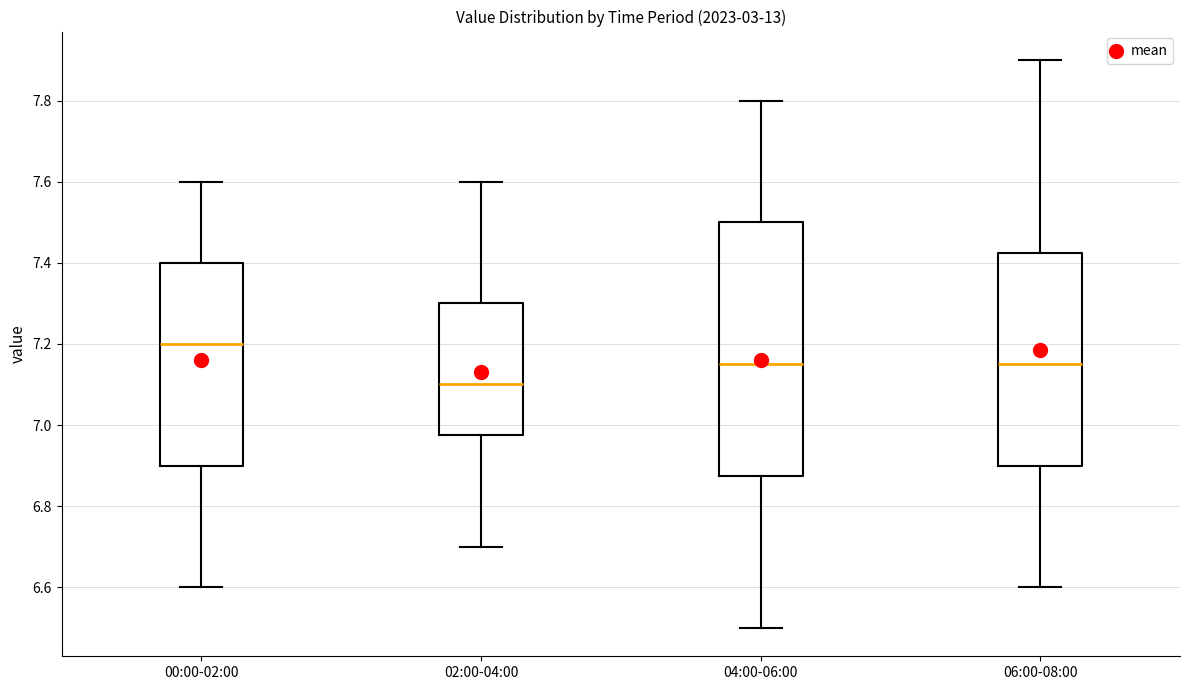

Reading left to right, read every box against the y-axis: the position of its median line, the range the box covers, and the ends of its whiskers. The values are not printed on the chart, so give them approximately, as read against the axis.

00:00-02:00: median 7.20, box 6.90 to 7.40, whiskers 6.60 to 7.60
02:00-04:00: median 7.10, box 6.98 to 7.30, whiskers 6.70 to 7.60
04:00-06:00: median 7.16, box 6.88 to 7.50, whiskers 6.50 to 7.80
06:00-08:00: median 7.16, box 6.90 to 7.42, whiskers 6.60 to 7.90